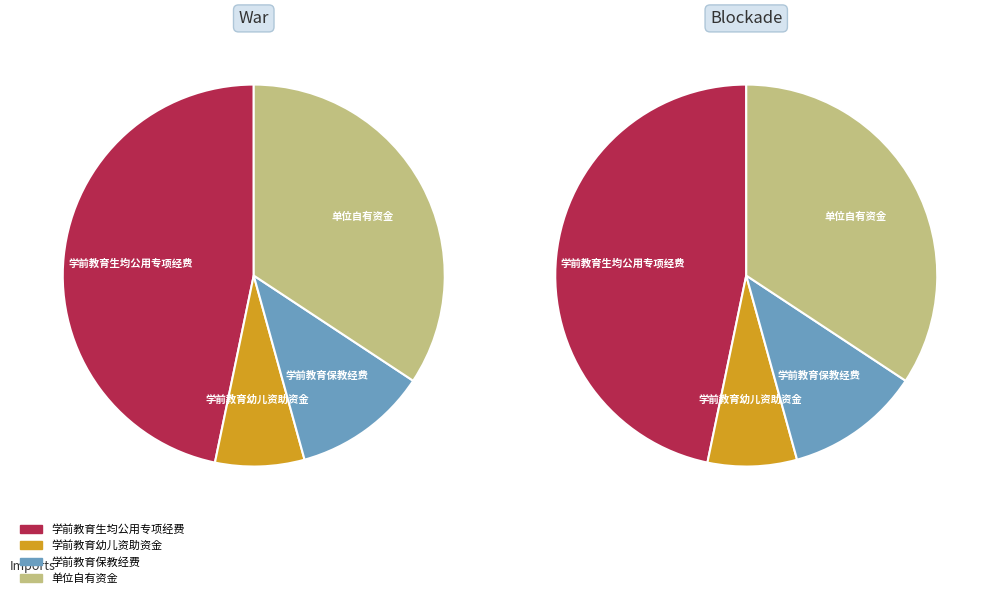

What percentage is NOT represented by 学前教育保教经费?

88.6%